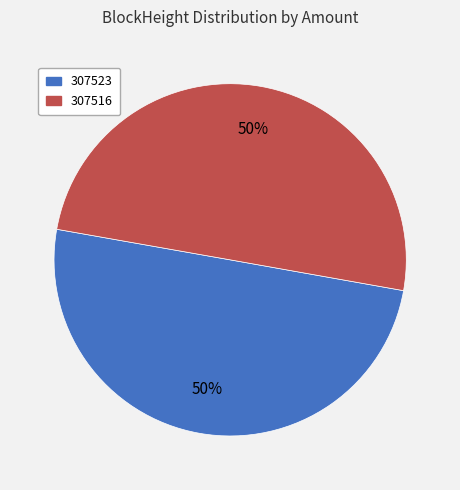

Is the sum of 307516 and 307523 greater than half?

Yes